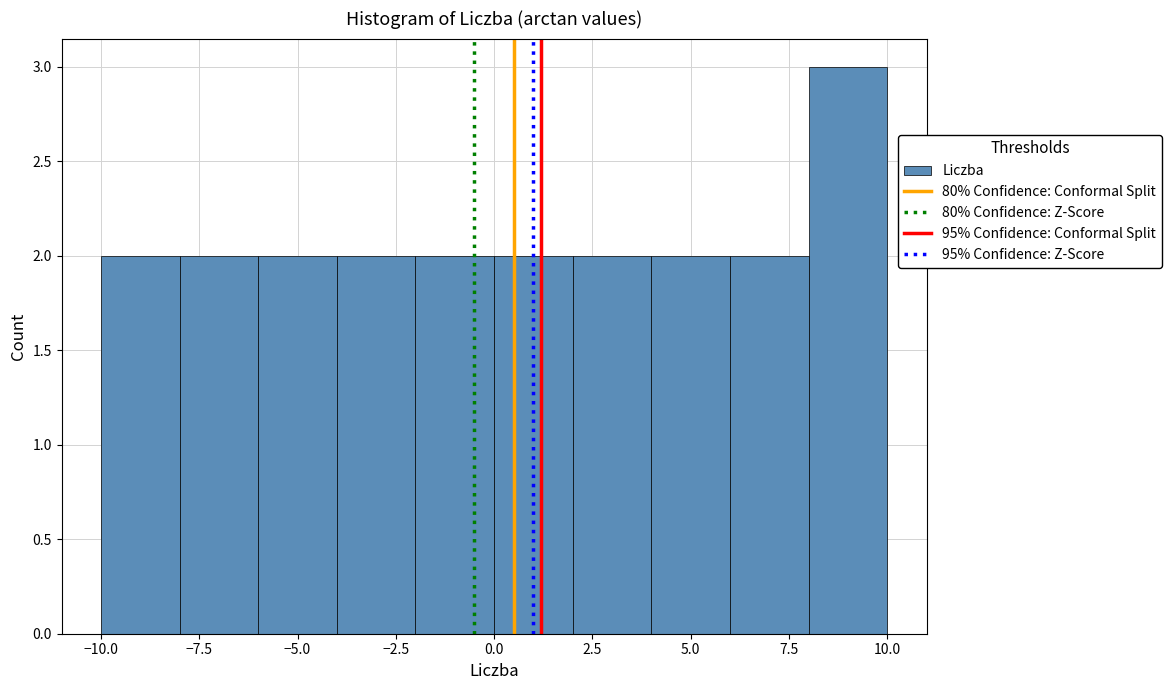

How tall is the bar that spans -10 to -8 on the x-axis? The values are not printed on the chart, so give them approximately, as read against the axis.

2